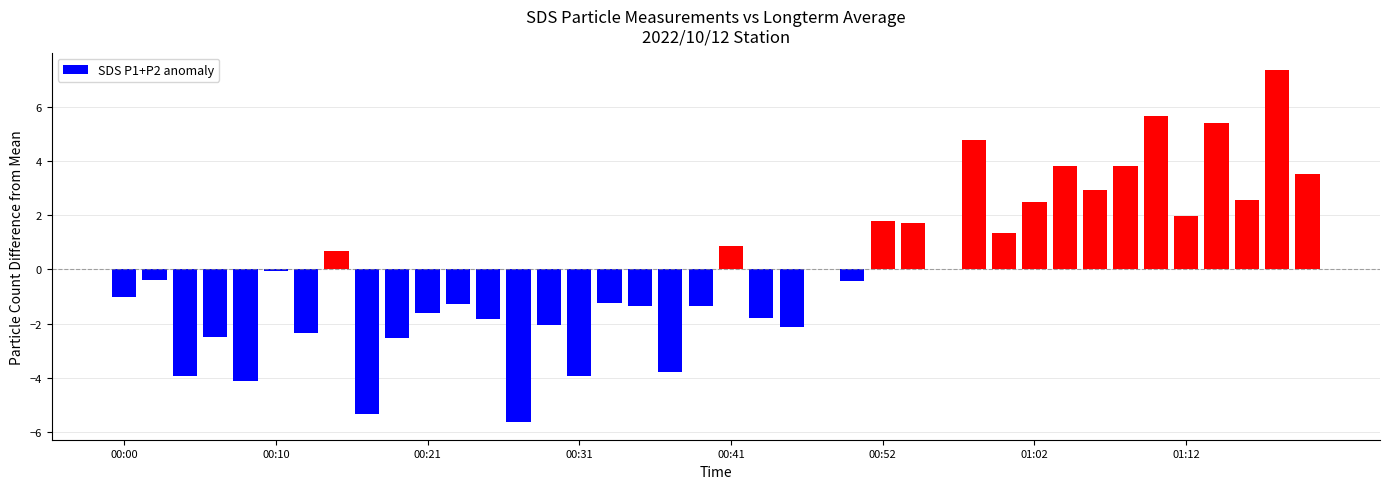

The chart shows a value of 0.9 at 01:02. True or false?

False